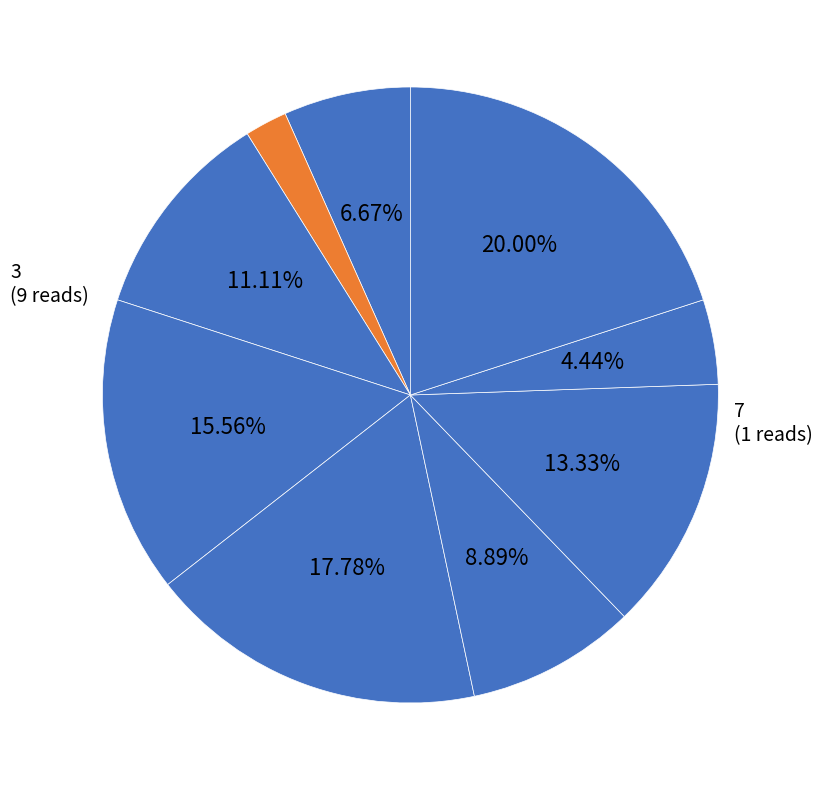

Count the number of slices in the pie.

9